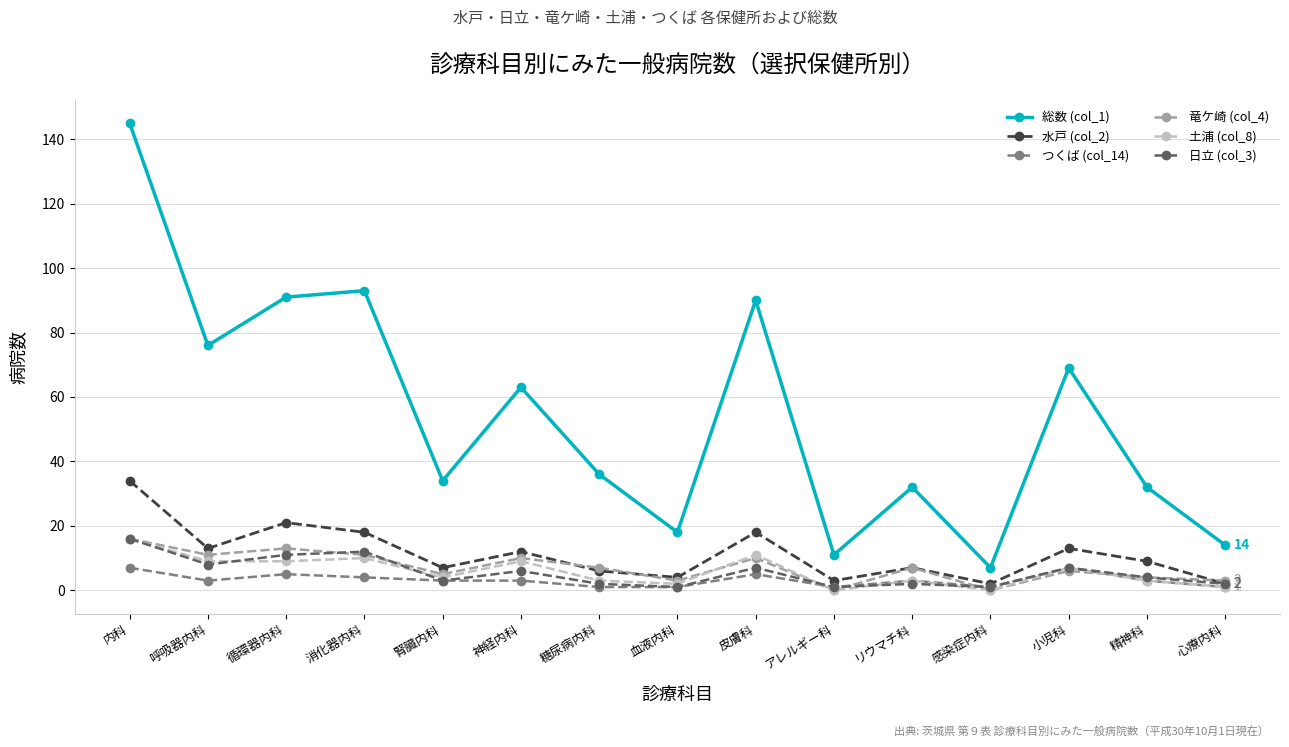

Reading left to right, what are all the values shown in this chart?

総数 (col_1): 145	76	91	93	34	63	36	18	90	11	32	7	69	32	14
水戸 (col_2): 34	13	21	18	7	12	6	4	18	3	7	2	13	9	2
つくば (col_14): 7	3	5	4	3	3	1	1	5	1	3	1	7	3	1
竜ケ崎 (col_4): 16	11	13	11	5	10	7	3	10	0	7	0	6	4	3
土浦 (col_8): 16	9	9	10	4	9	3	2	11	0	3	0	7	3	1
日立 (col_3): 16	8	11	12	3	6	2	1	7	1	2	1	7	4	2